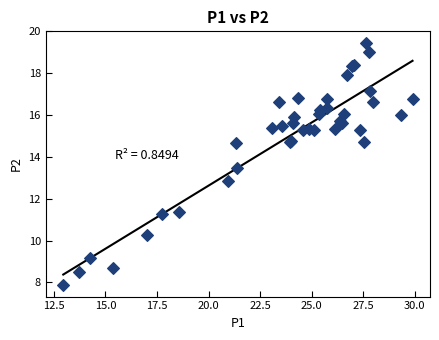

What Y value in the scatter plot is closest to 13?

12.9